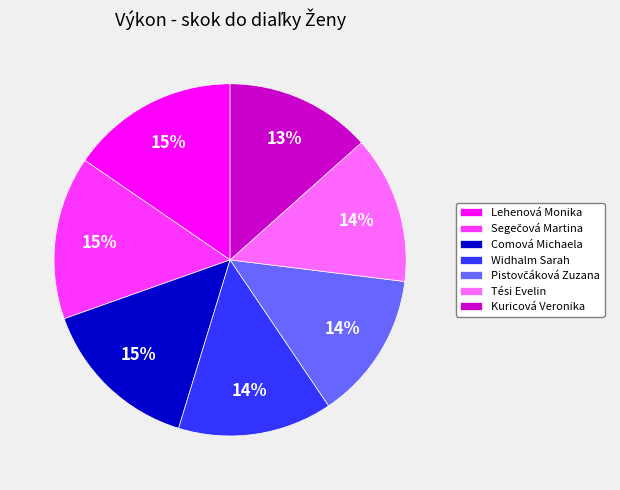

To the nearest percent, what is the average slice percentage?

14%